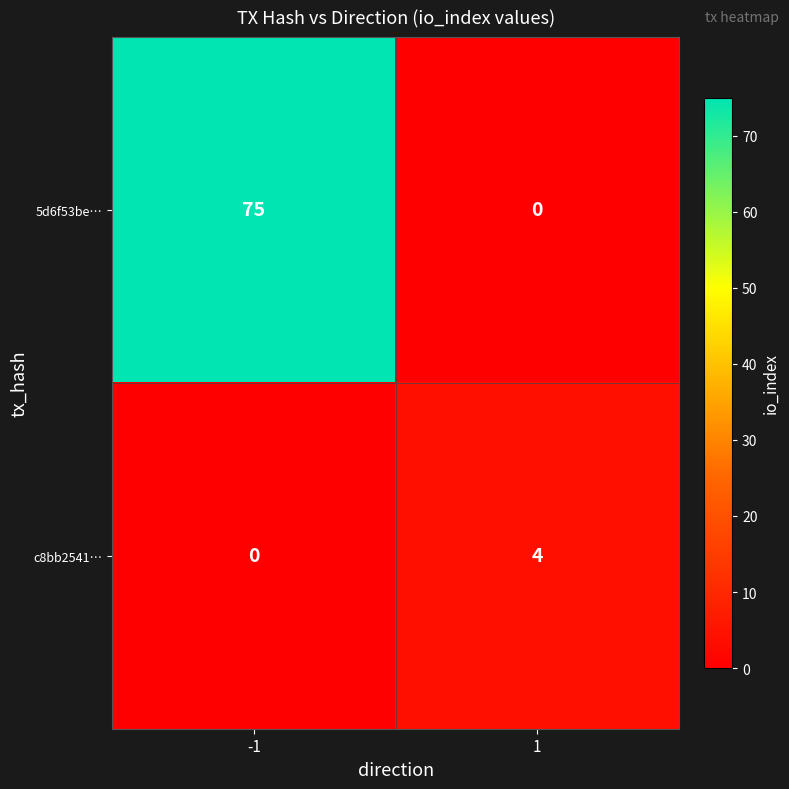

What is the total value across all series at -1?

75